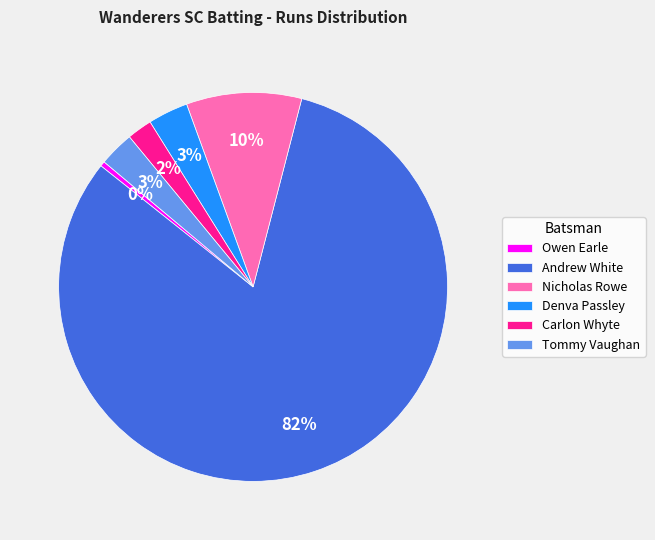

What is the largest slice in the pie chart?

Andrew White